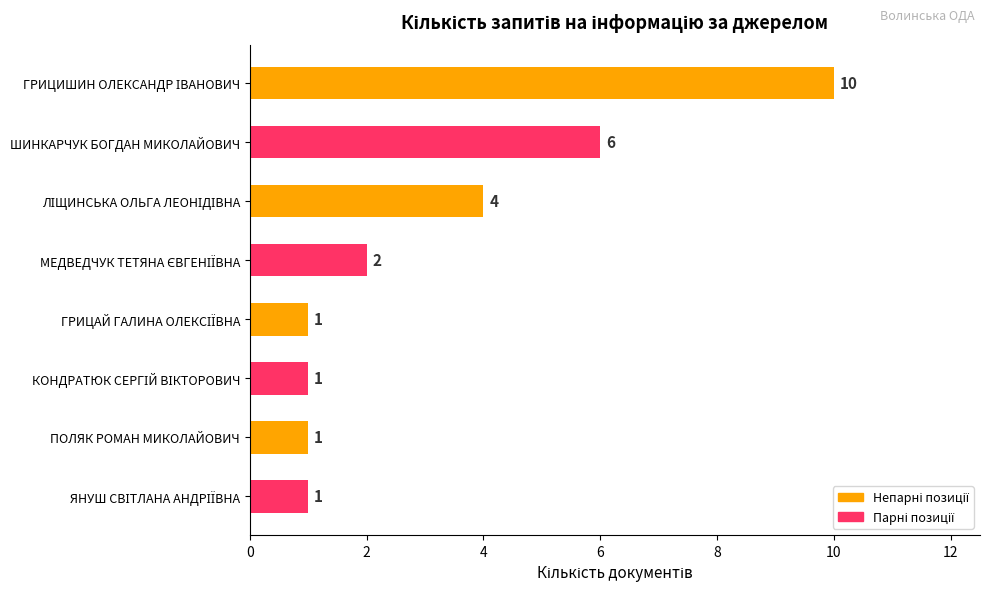

What is the average value?

3